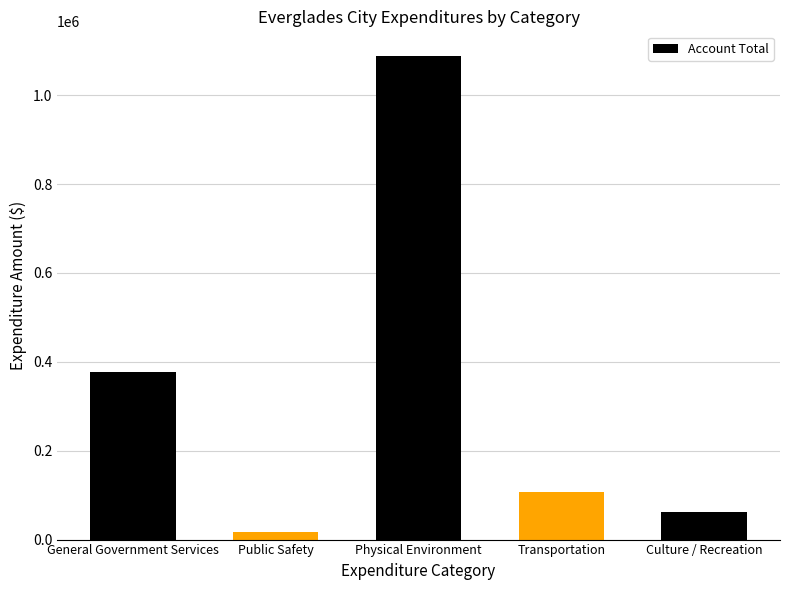

What is the change in value from General Government Services to Physical Environment?

+711434